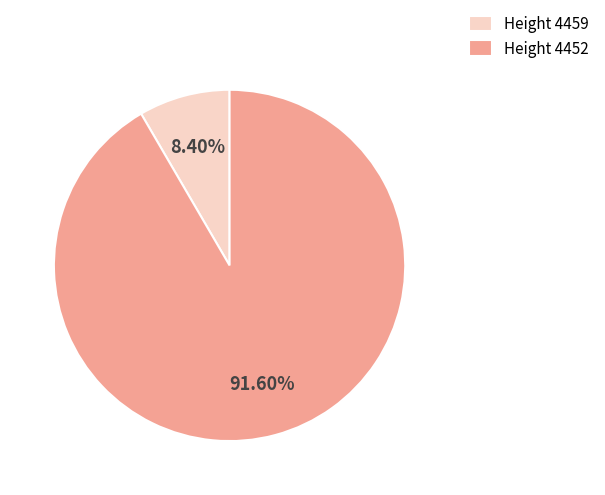

How many segments does this pie chart have?

2